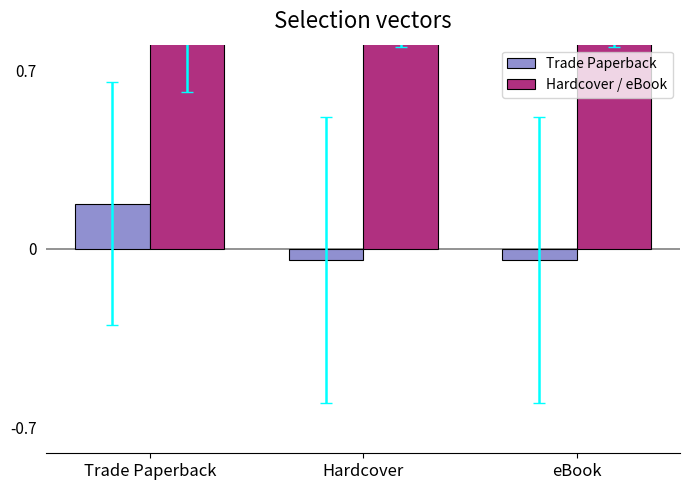

How many data points in Trade Paperback are above 0?

1